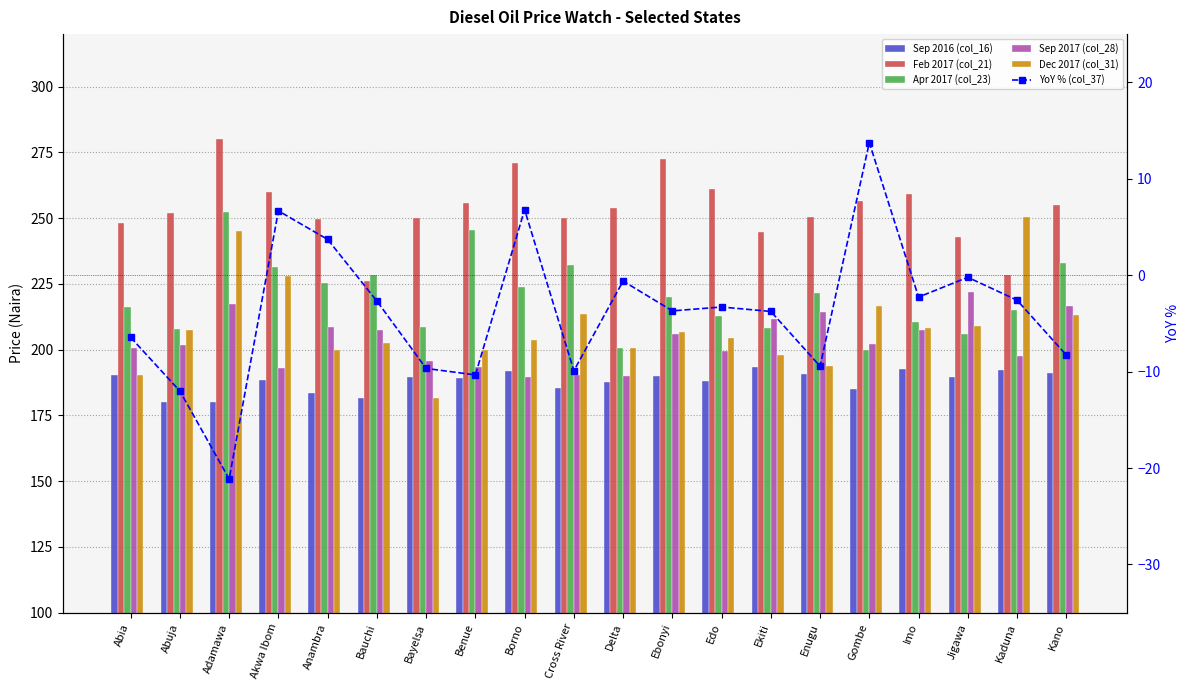

True or false: Sep 2016 (col_16) has a value of 192.7 at Imo.

True